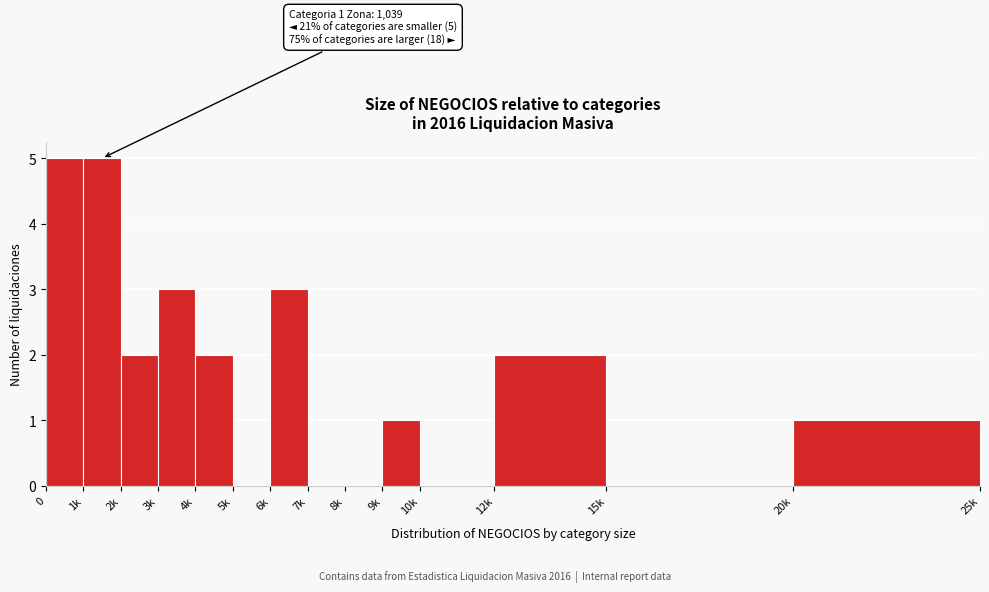

Reading right to left, extract all data points from this chart.

20k=1	15k=0	12k=2	10k=0	9k=1	8k=0	7k=0	6k=3	5k=0	4k=2	3k=3	2k=2	1k=5	0=5